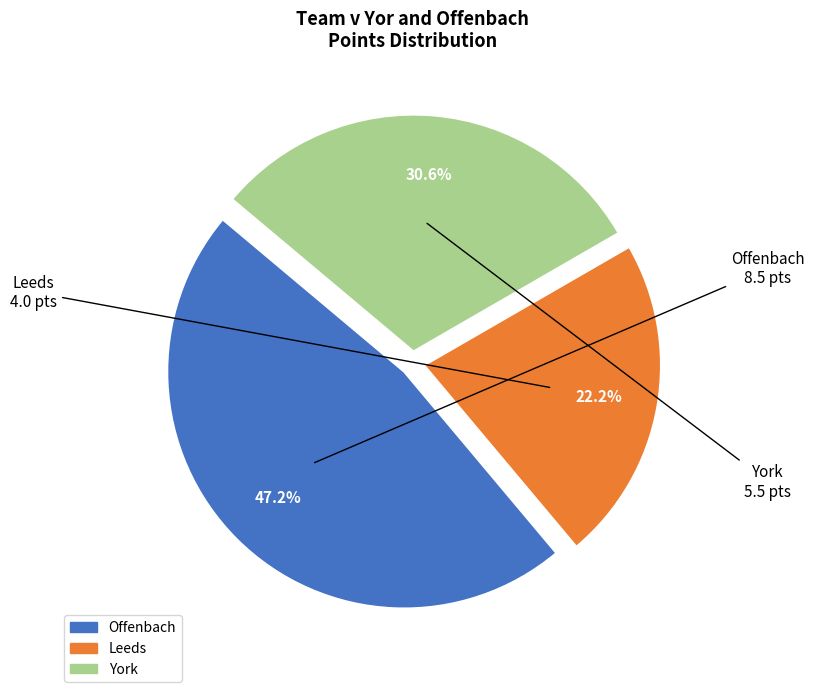

Which has a higher value, Offenbach or Leeds?

Offenbach